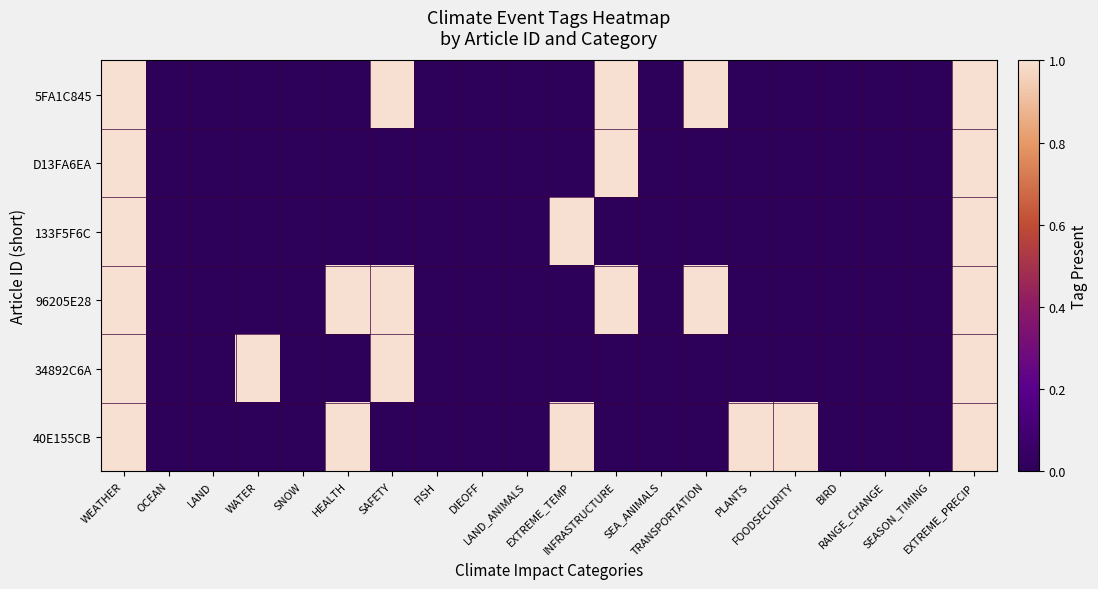

List the series in order of their peak value, highest first.

5FA1C845, D13FA6EA, 133F5F6C, 96205E28, 34892C6A, 40E155CB